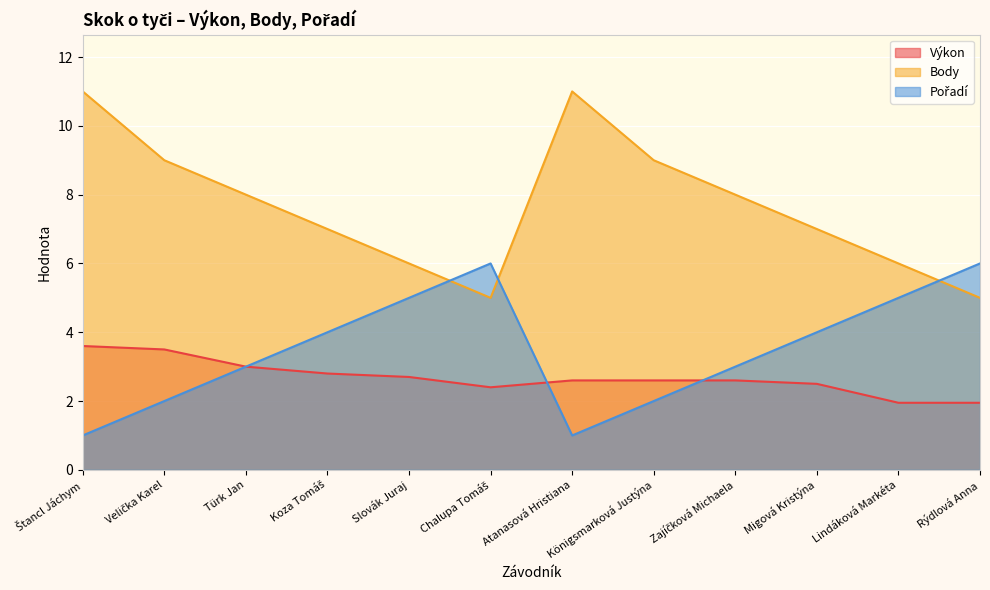

What position from the right is Lindáková Markéta?

2